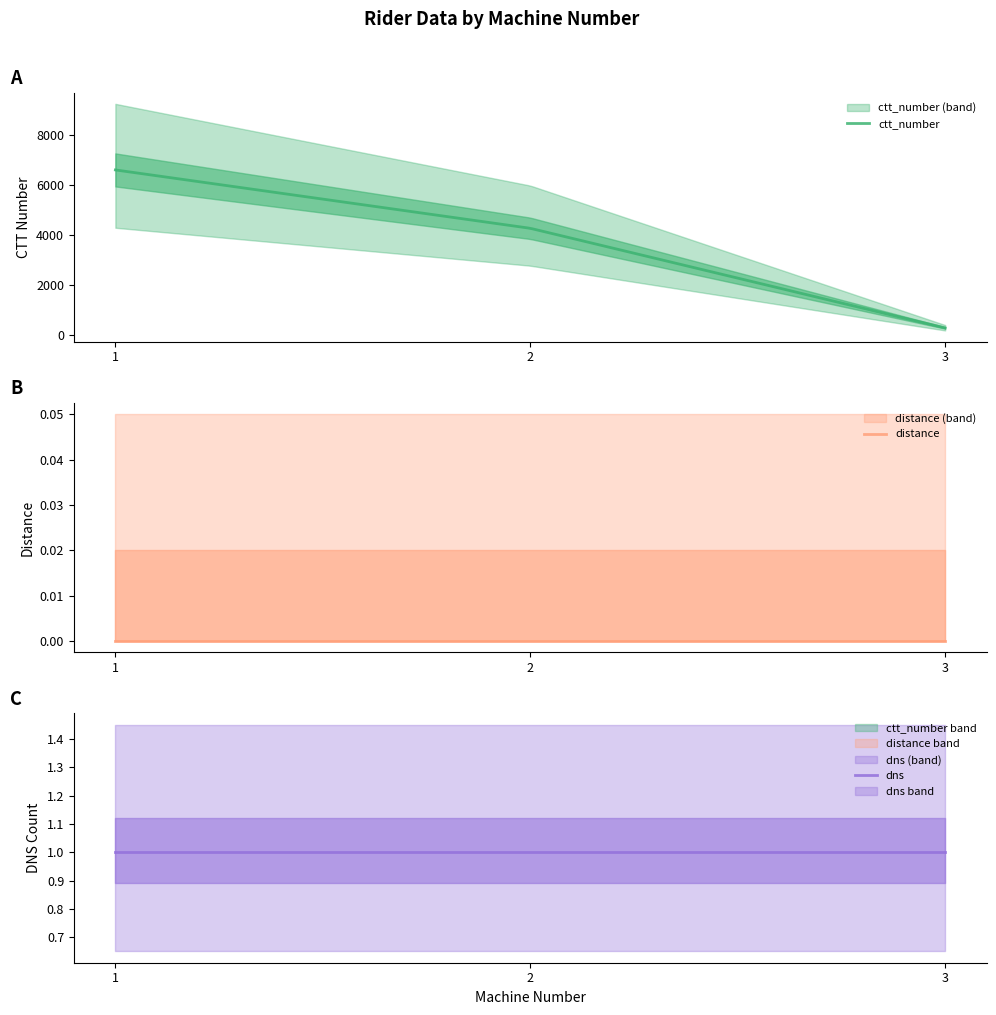

True or false: dns and ctt_number cross at least once.

False